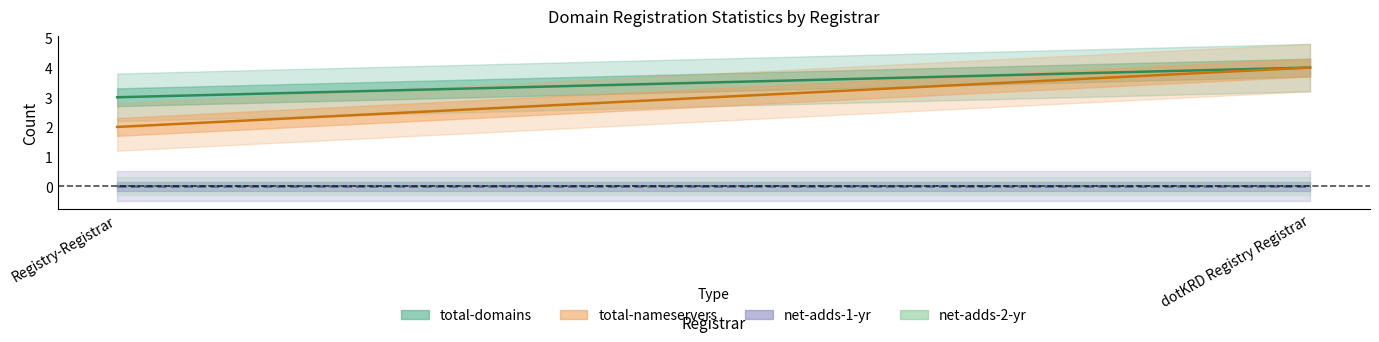

Which series has the largest total across all categories?

total-domains